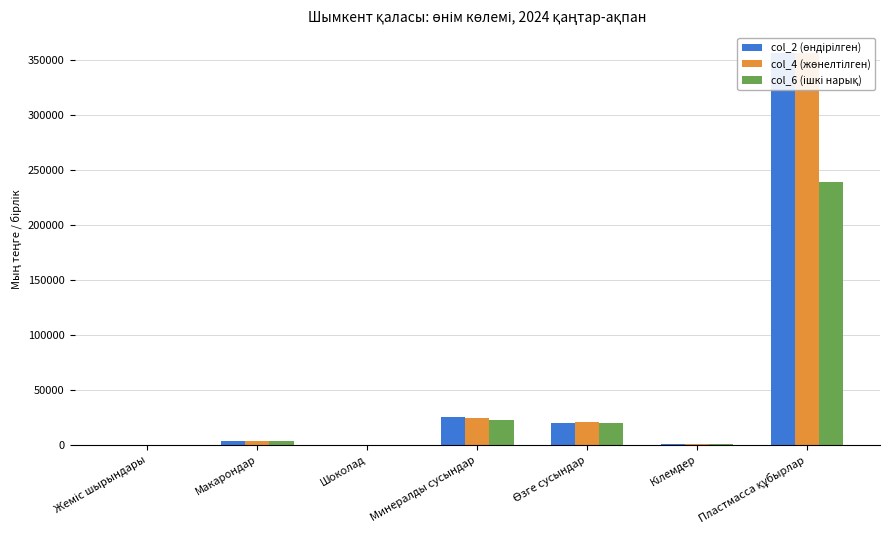

What is the sum of the col_4 (жөнелтілгені, жыл басынан) values at Макарондар and Шоколад?

3859.0